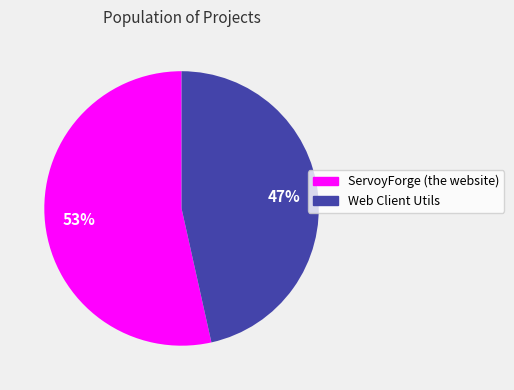

Which slice represents more than half of the pie?

ServoyForge (the website)